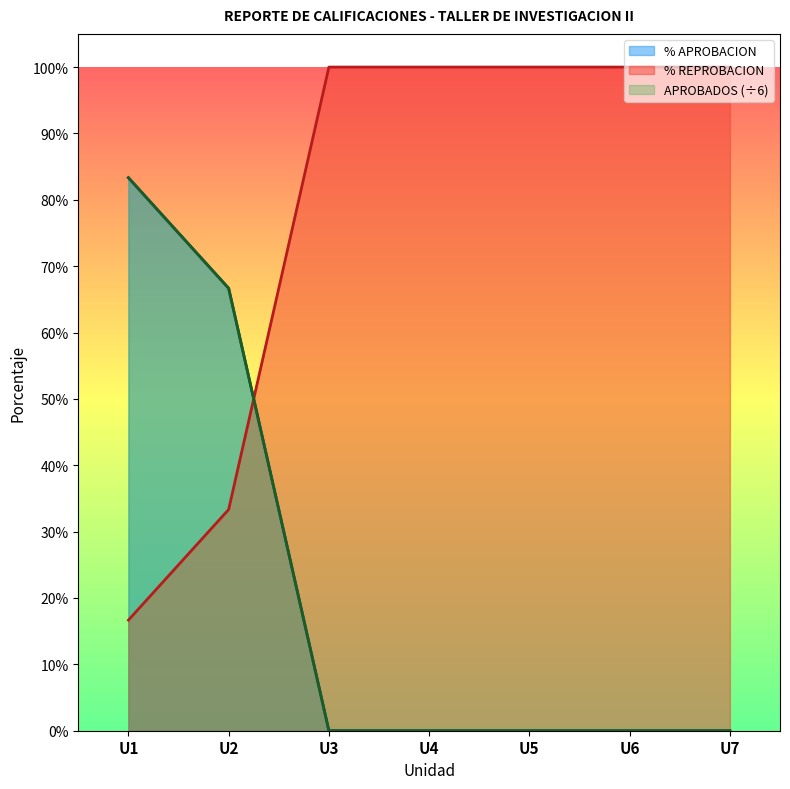

What is the value of the % REPROBACION point at the 3rd from the left?

1.0